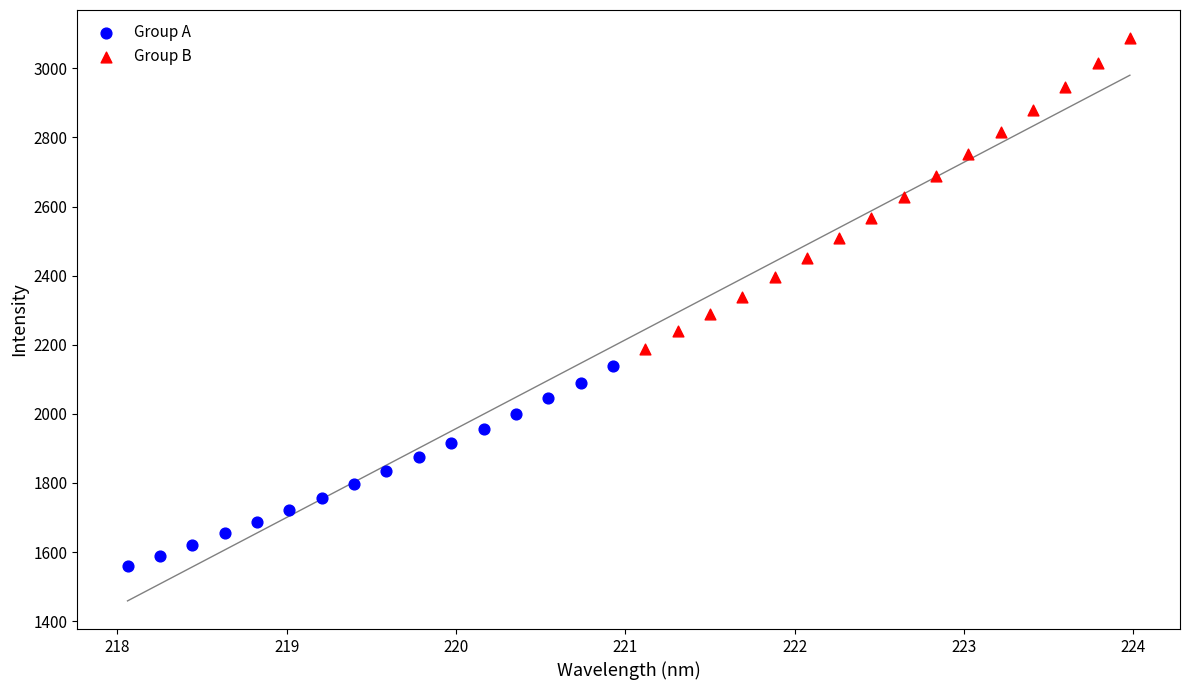

Which series contains the highest Y value?

Group B